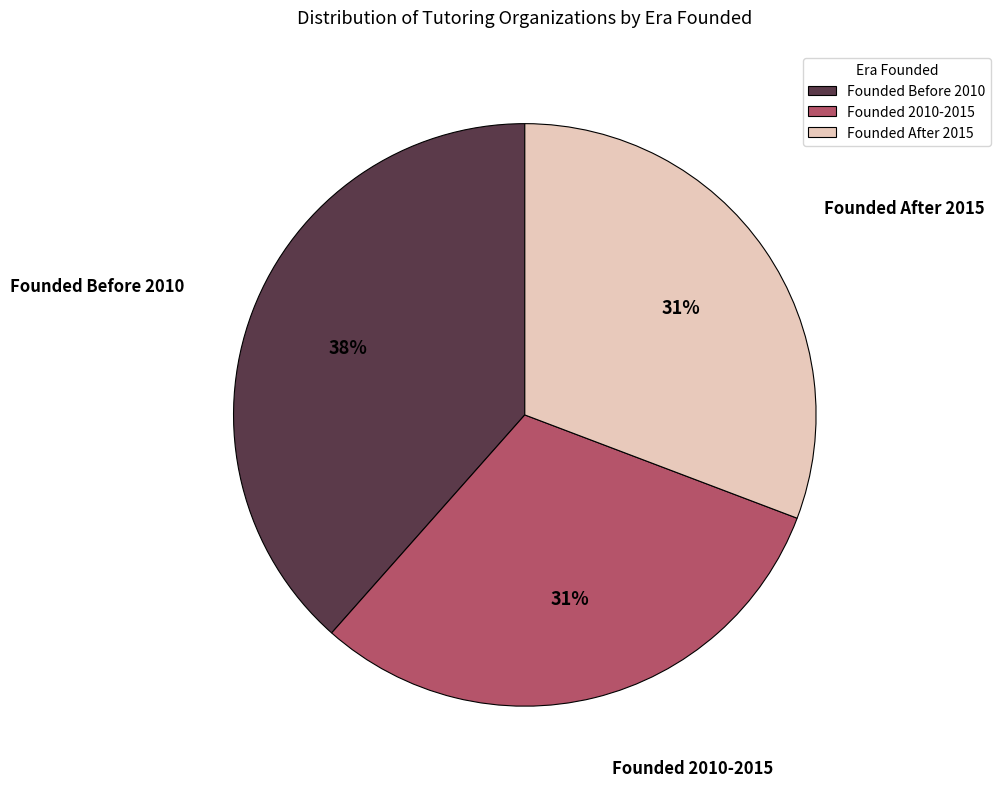

Does Founded After 2015 represent more than half of the total?

No